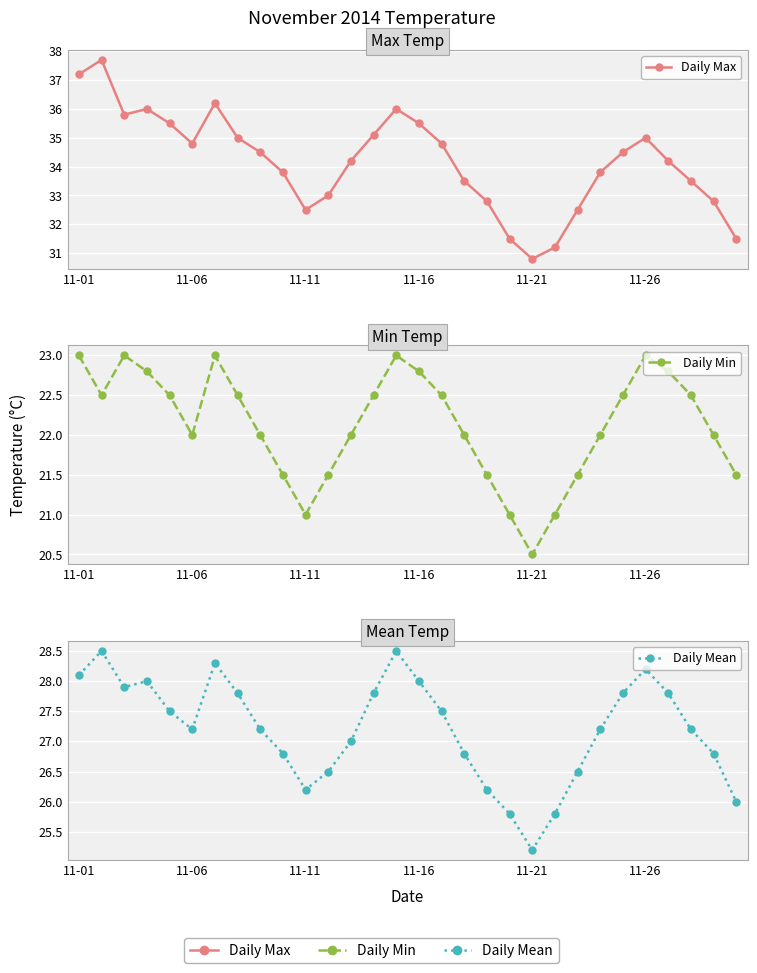

What is the value of the Daily Max point at the 8th from the left?

35.0